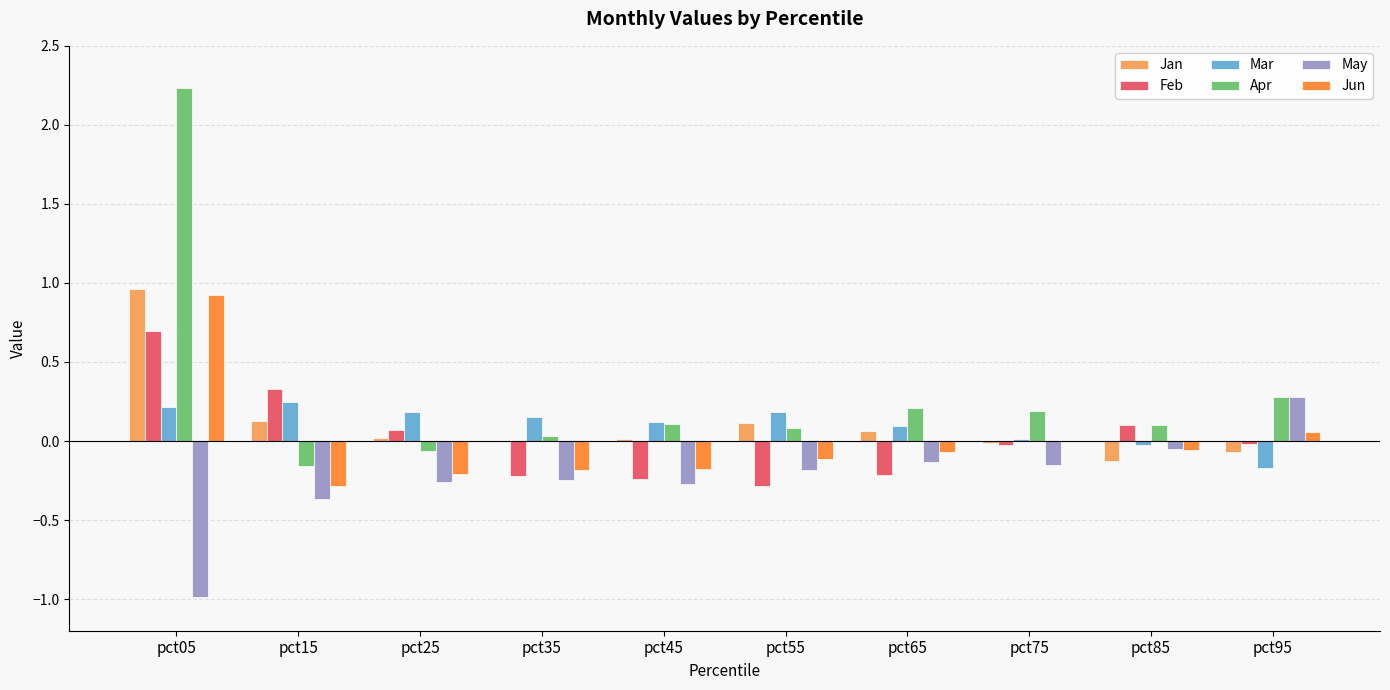

How many data points does each series have?

10